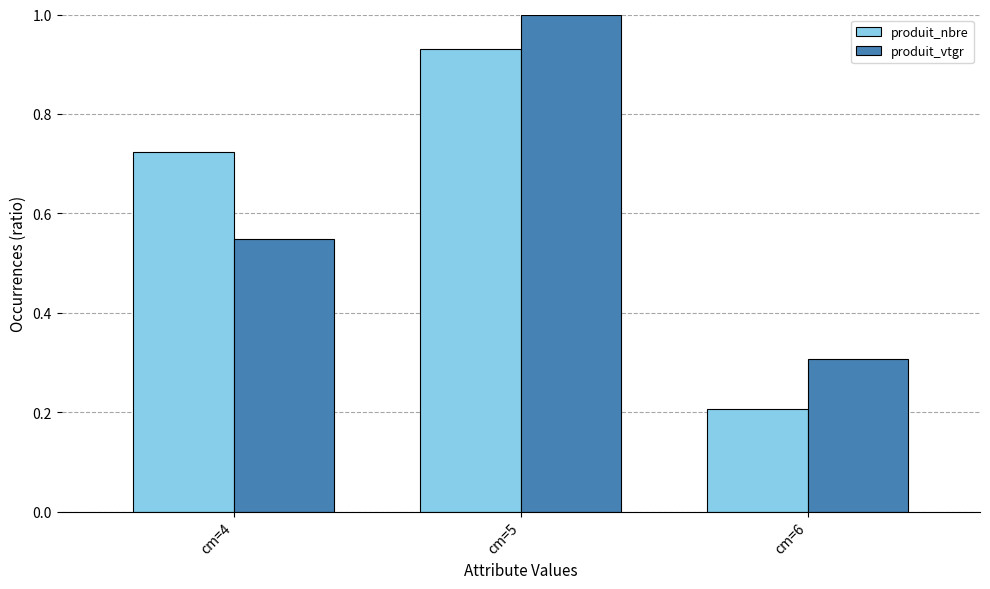

Which category has the lowest value across all series?

cm=6